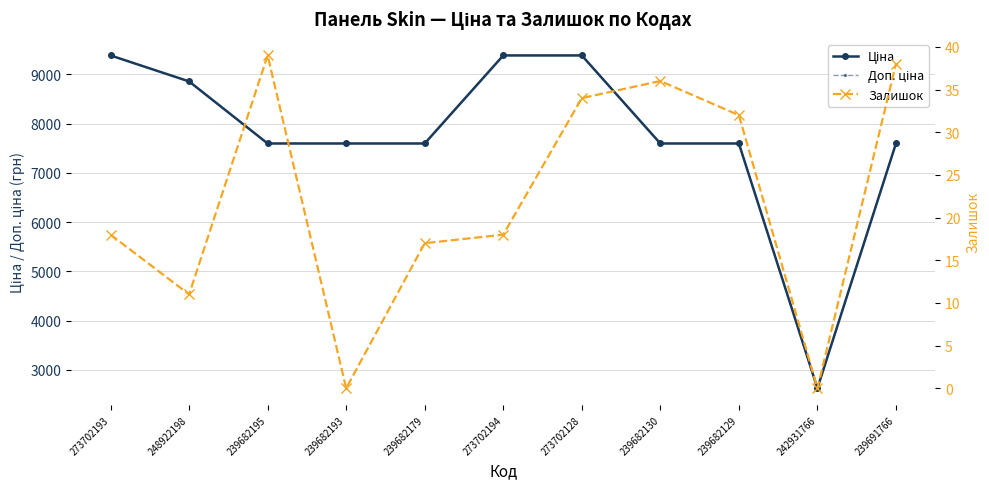

What is the difference between the Доп. ціна values at 239682179 and 248922198?

1260.1